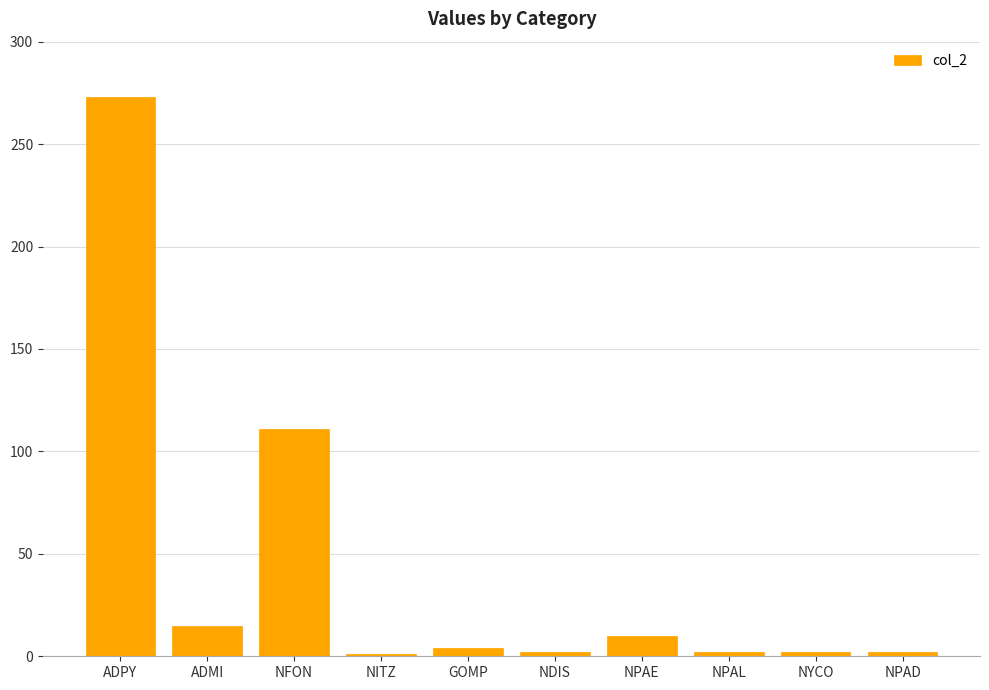

At which label is the value closest to 137?

NFON